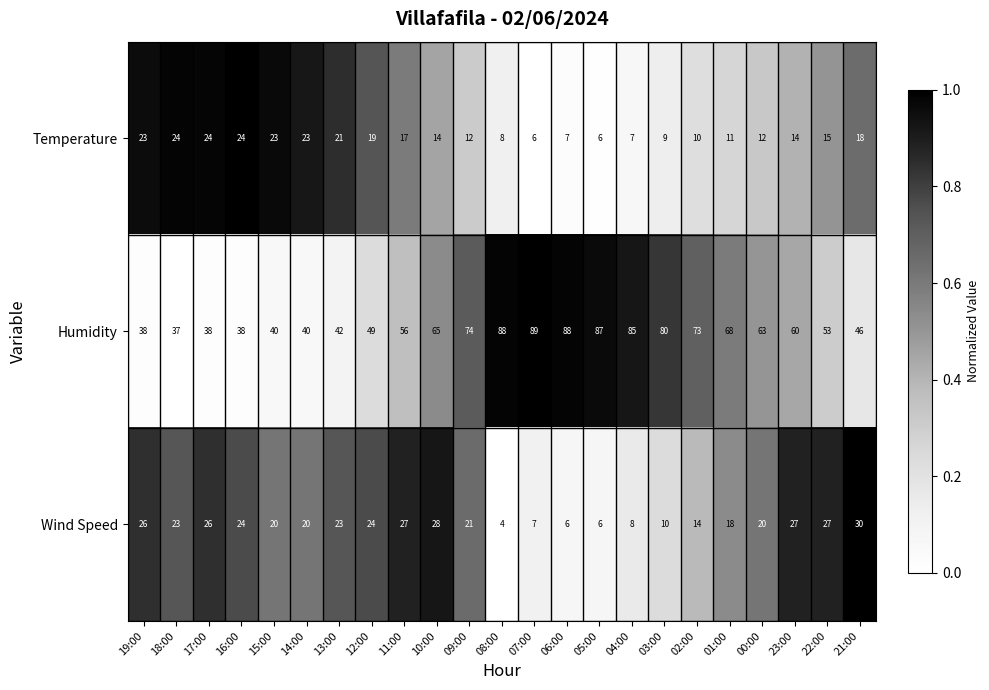

Is the value of Temperature at 02:00 greater than the value of Humidity at 08:00?

No